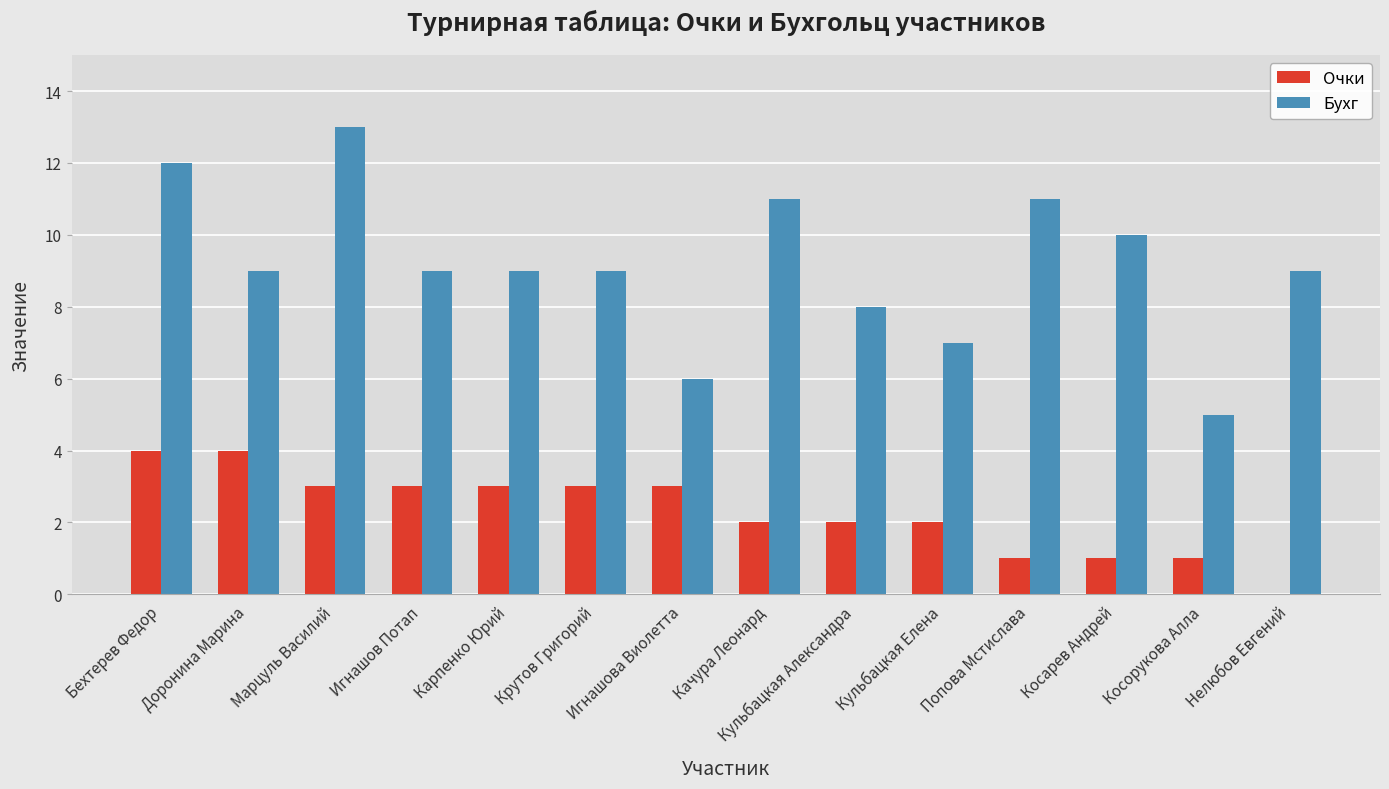

How many Бухг values are between 8 and 11?

9